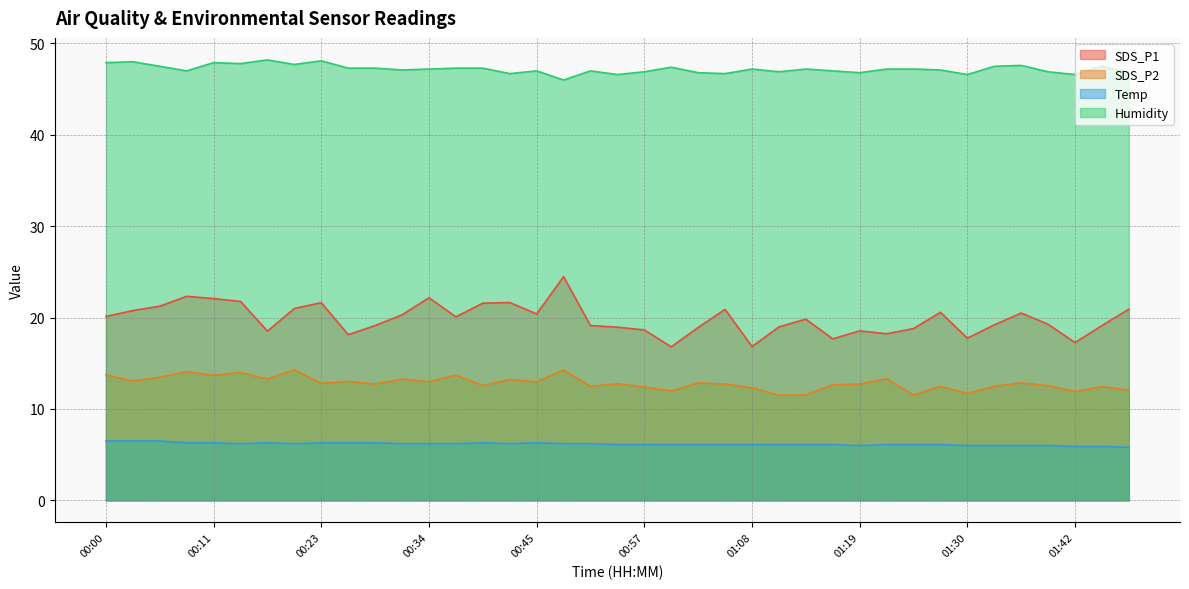

How many data points in SDS_P2 are less than 12?

6